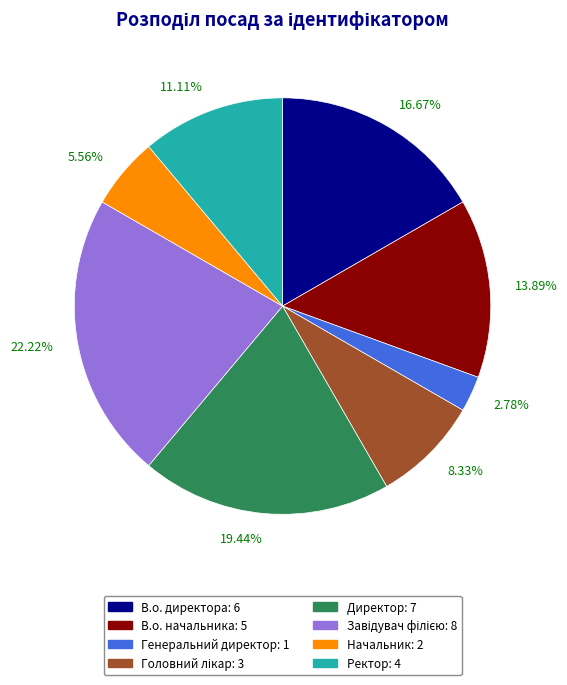

How many slices are in this pie chart?

8